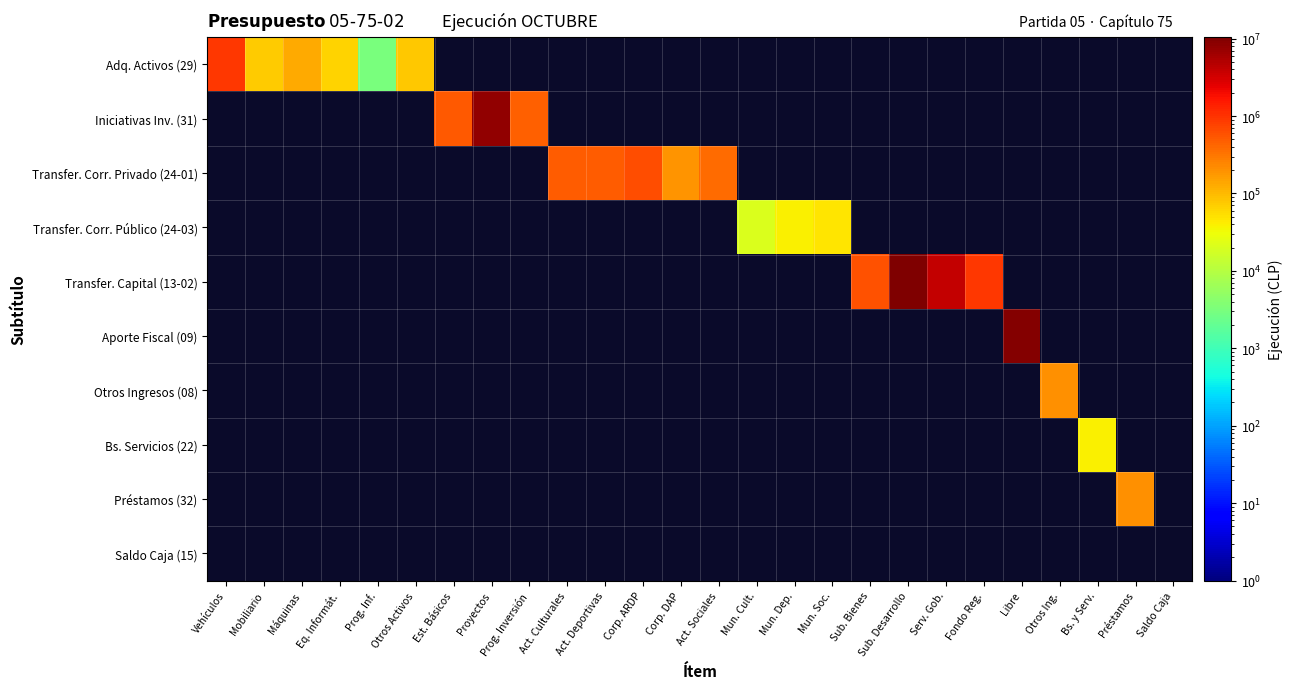

Rank the series at Act. Culturales from lowest to highest value.

Adq. Activos (29), Iniciativas Inv. (31), Transfer. Corr. Privado (24-01), Transfer. Corr. Público (24-03), Transfer. Capital (13-02), Aporte Fiscal (09), Otros Ingresos (08), Bs. Servicios (22), Préstamos (32), Saldo Caja (15)